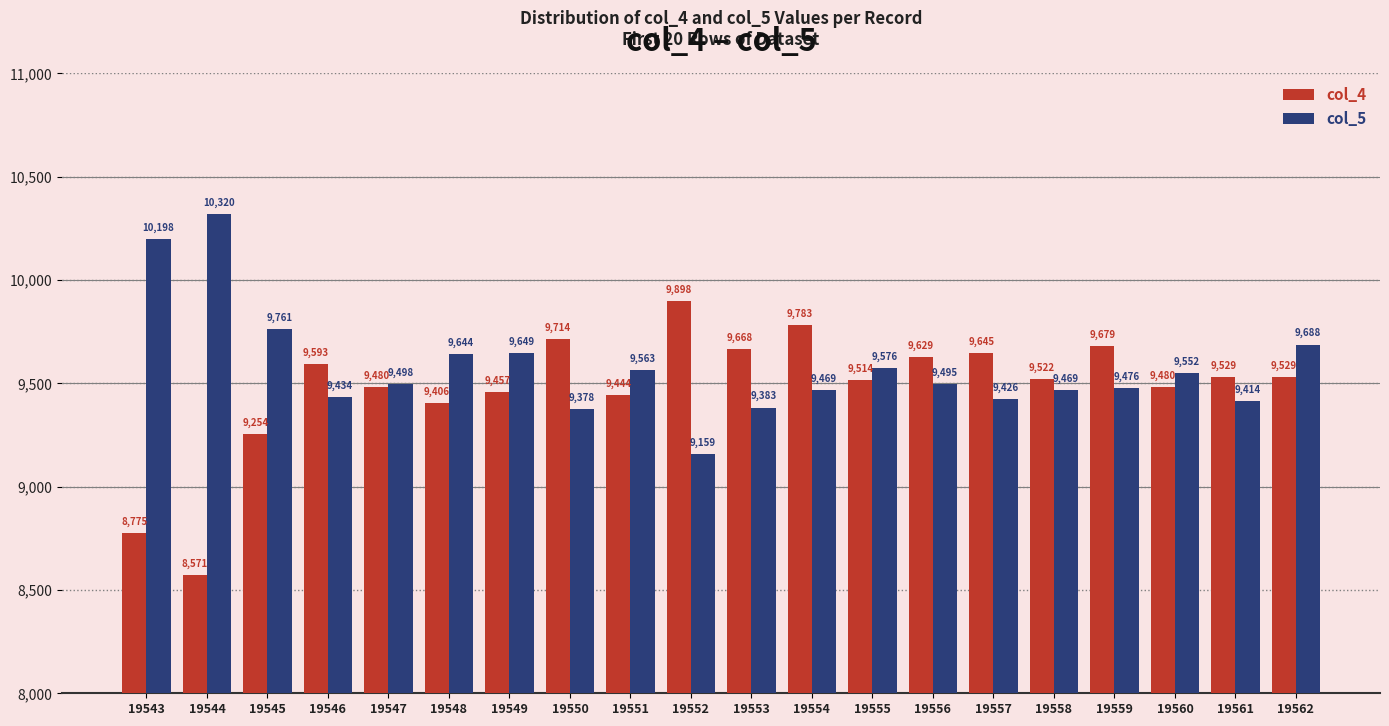

Read the col_5 value at 19562.

9688